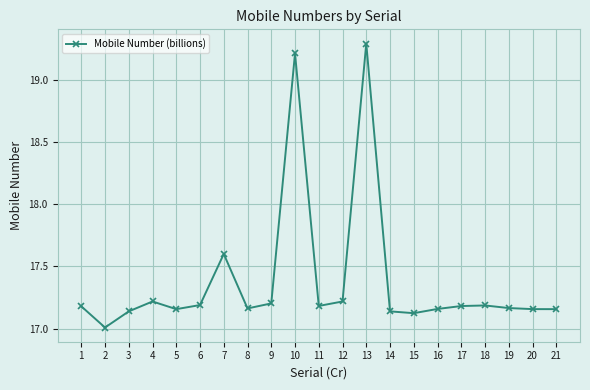

Count the number of data series in this chart.

1